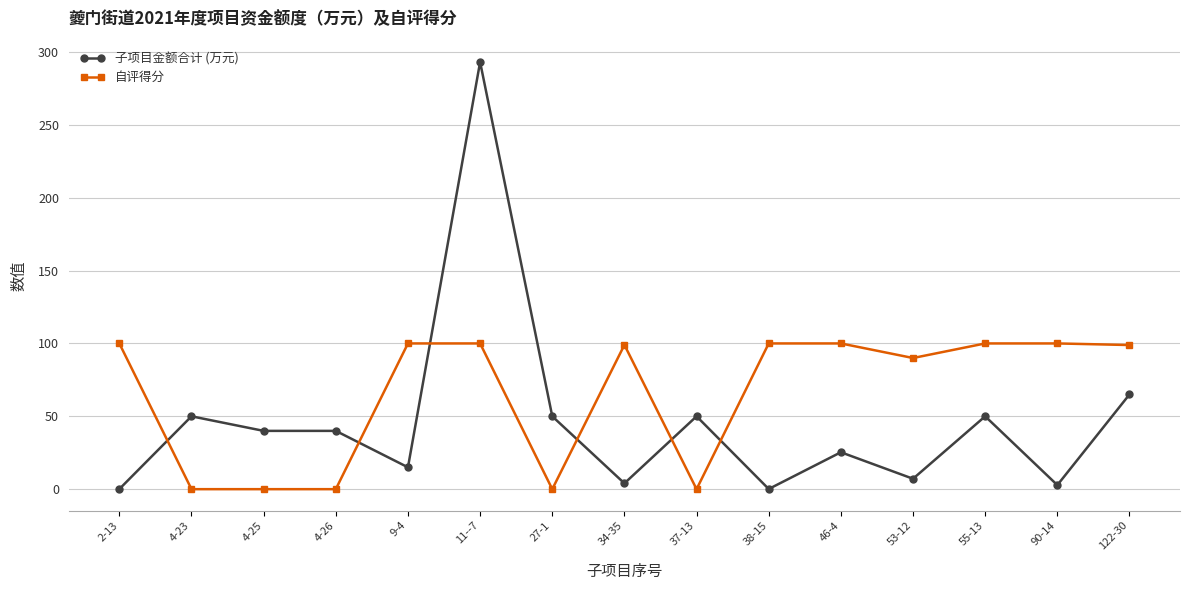

Count the number of data series in this chart.

2